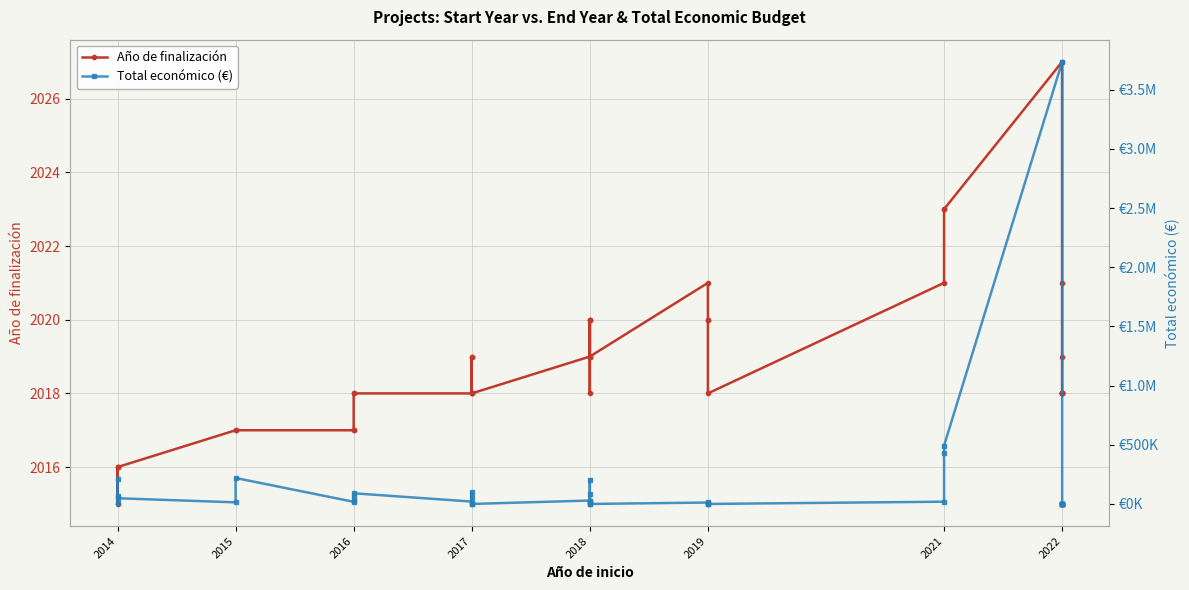

At which category does Total económico (€) reach its first local valley?

2014